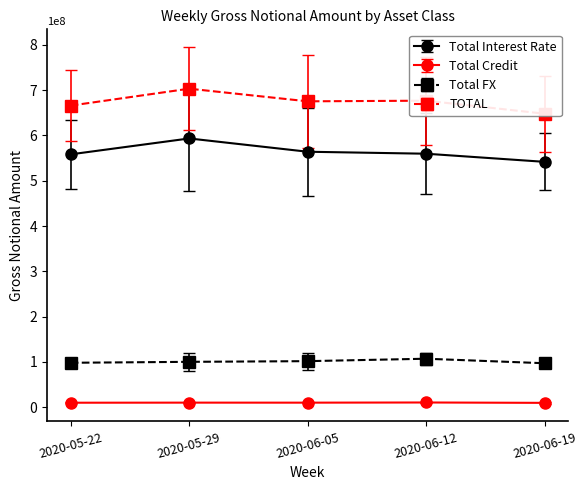

Which series has the widest spread of values?

TOTAL